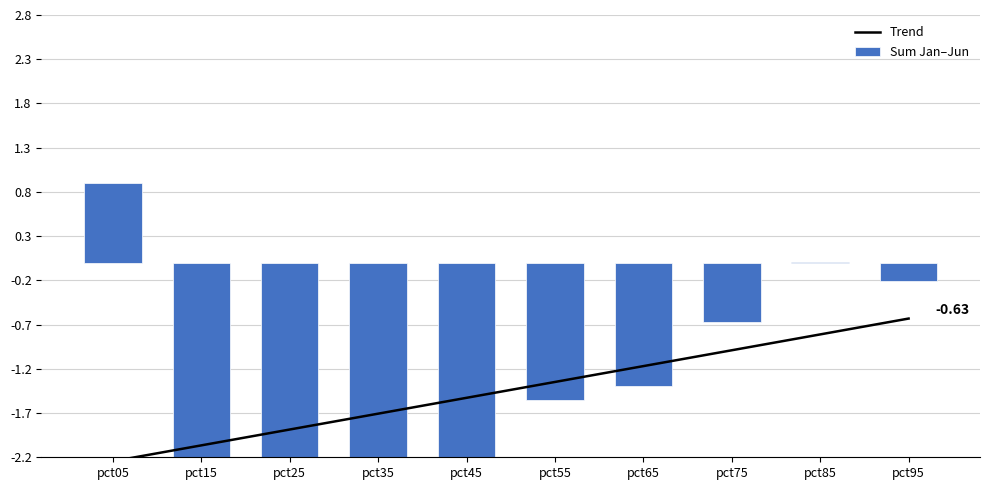

At which label does Trend first exceed -1?

pct75